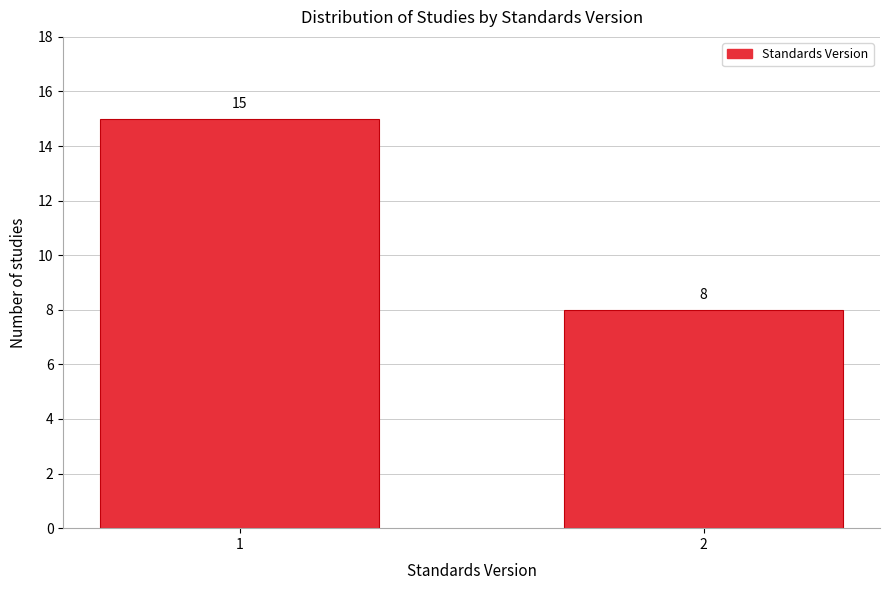

Reading left to right, extract all data points from this chart.

15	8